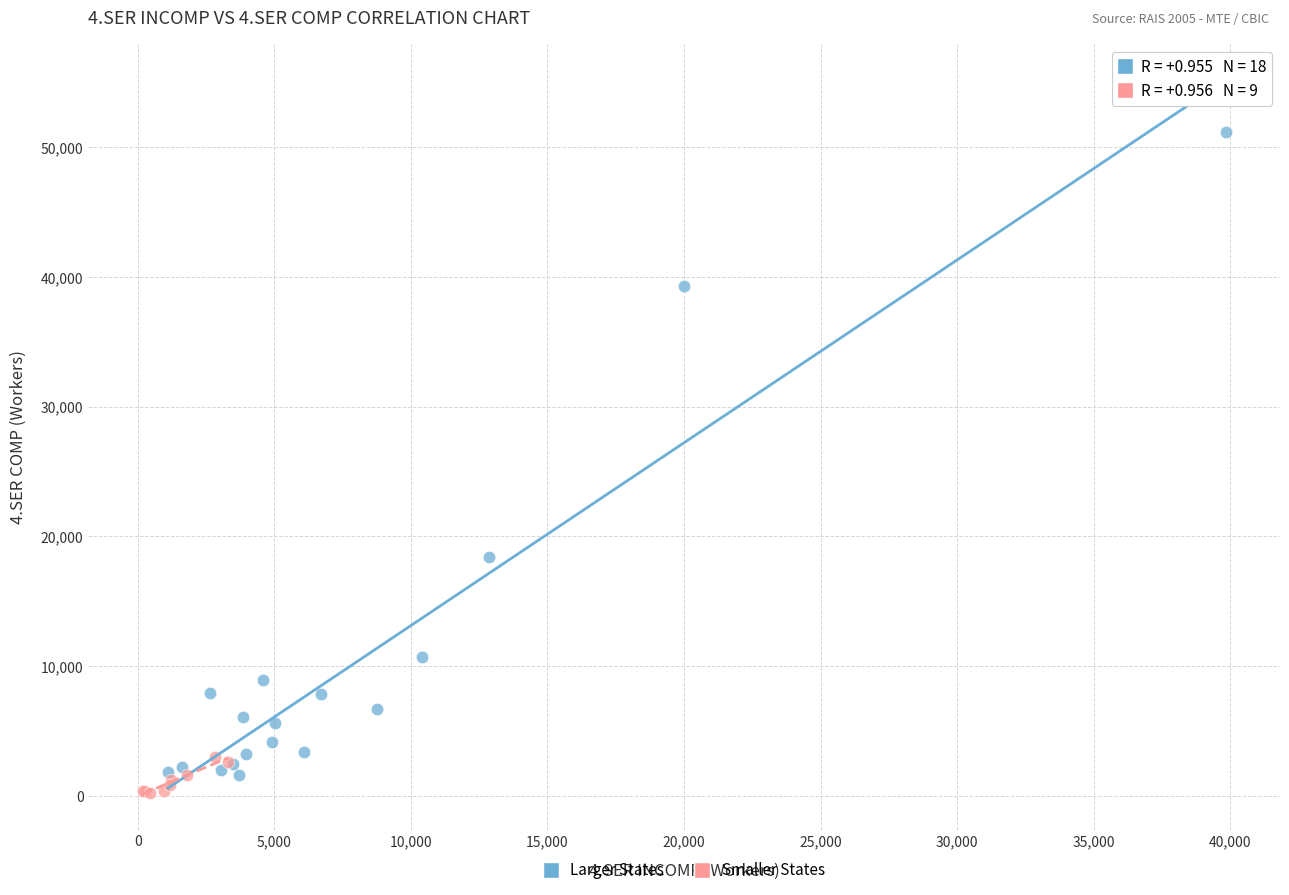

Which series has the largest Y range (max minus min)?

Larger States